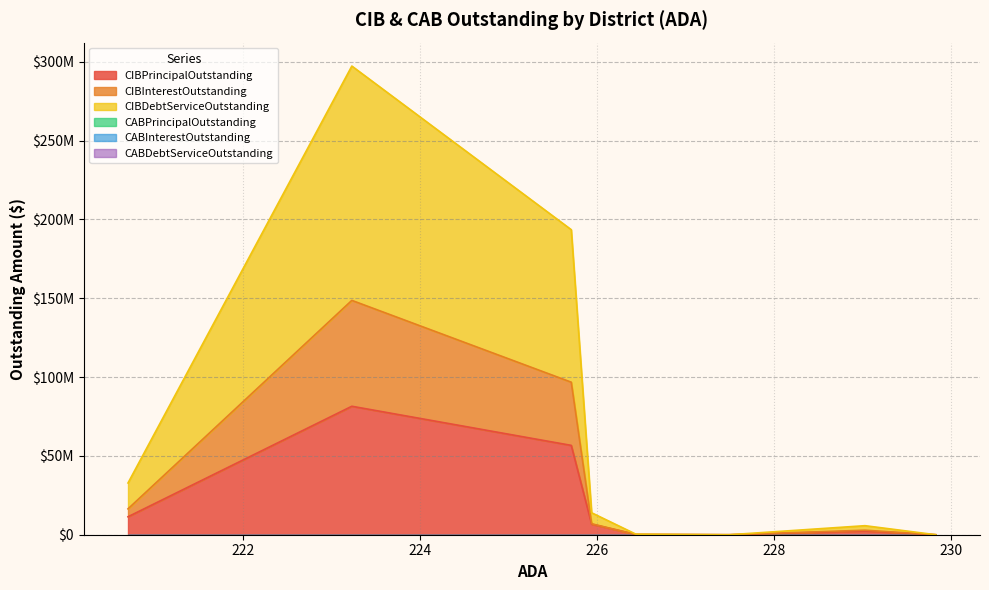

Does the chart display data point markers on the line(s)?

No